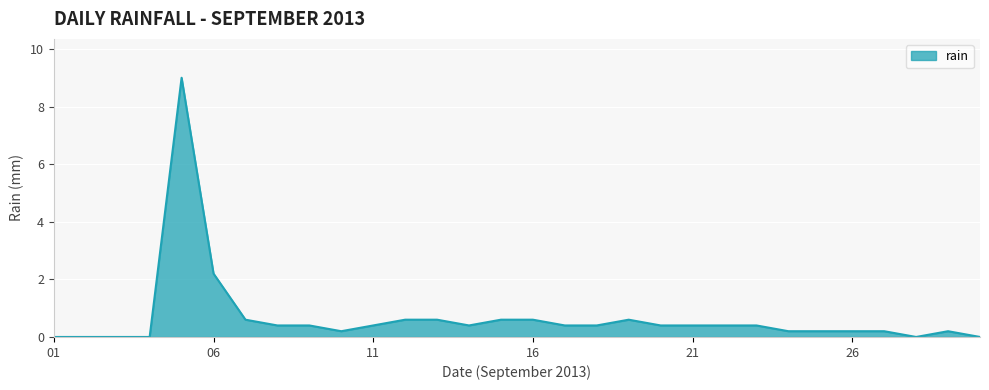

What is the maximum value shown in the chart?

9.0